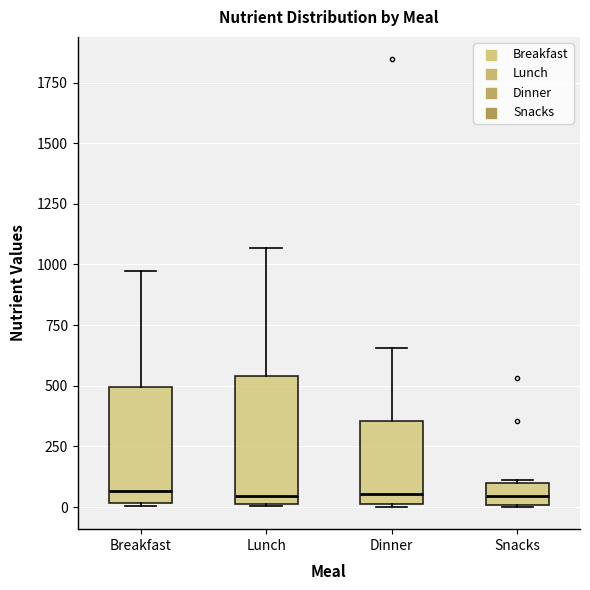

Reading left to right, read every box against the y-axis: the position of its median line, the range the box covers, and the ends of its whiskers. The values are not printed on the chart, so give them approximately, as read against the axis.

Breakfast: median 50, box 0 to 500, whiskers 0 to 950
Lunch: median 50, box 0 to 550, whiskers 0 to 1050
Dinner: median 50, box 0 to 350, whiskers 0 to 650
Snacks: median 50, box 0 to 100, whiskers 0 to 100